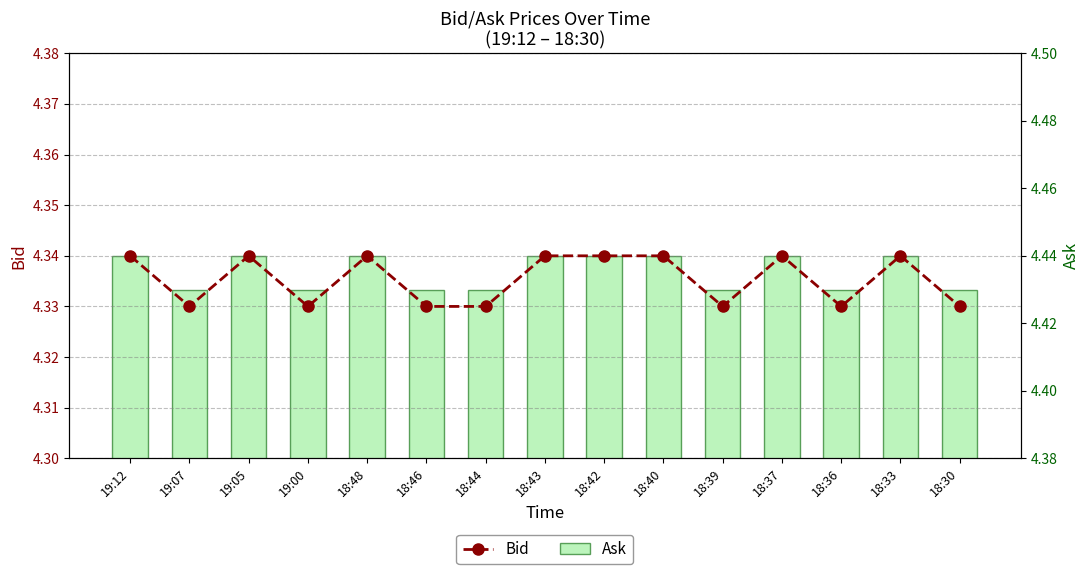

What is the value of the Ask bar at the 12th from the left?

4.4